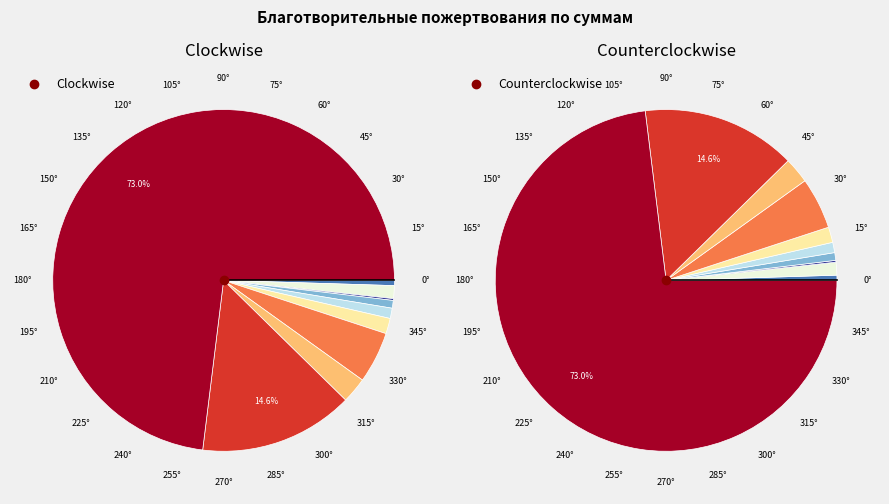

Count the number of slices in the pie.

10